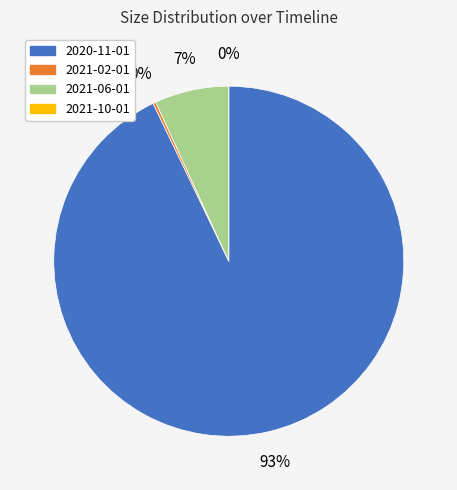

What percentage is NOT represented by 2021-02-01?

99.7%